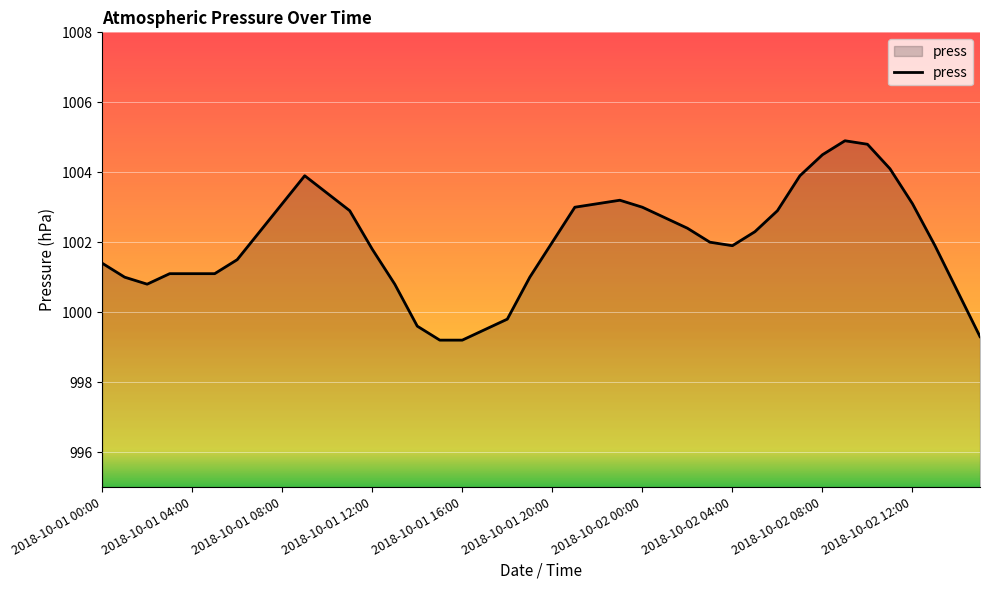

What is the greatest value displayed?

1004.9